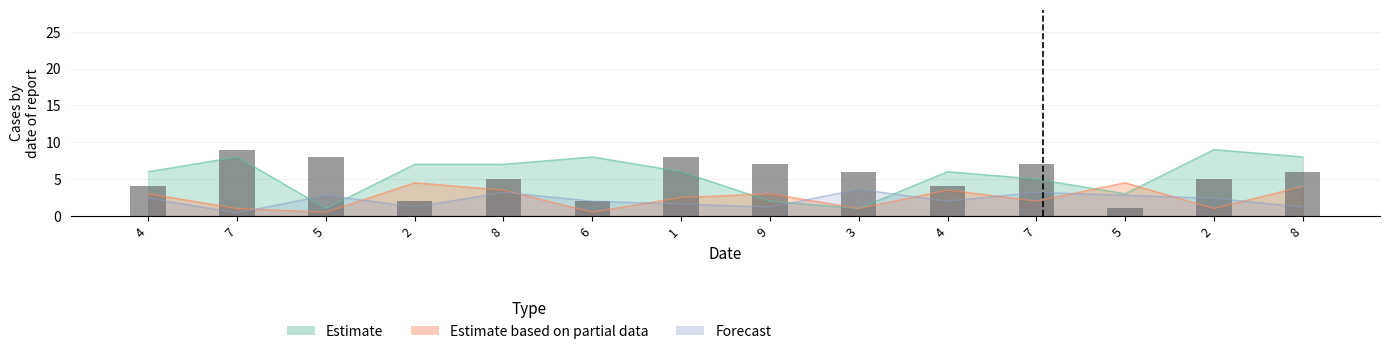

Where does the data first go above 6?

7